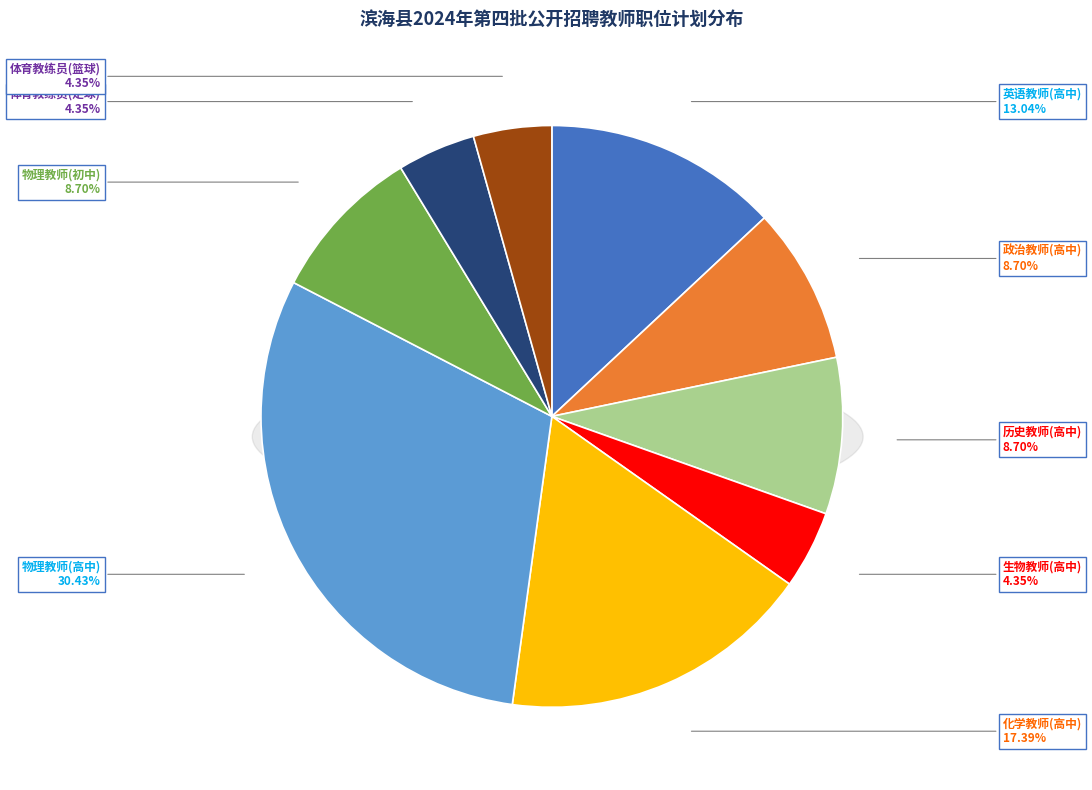

Is it true that 历史教师(高中) is 9% of the pie?

True